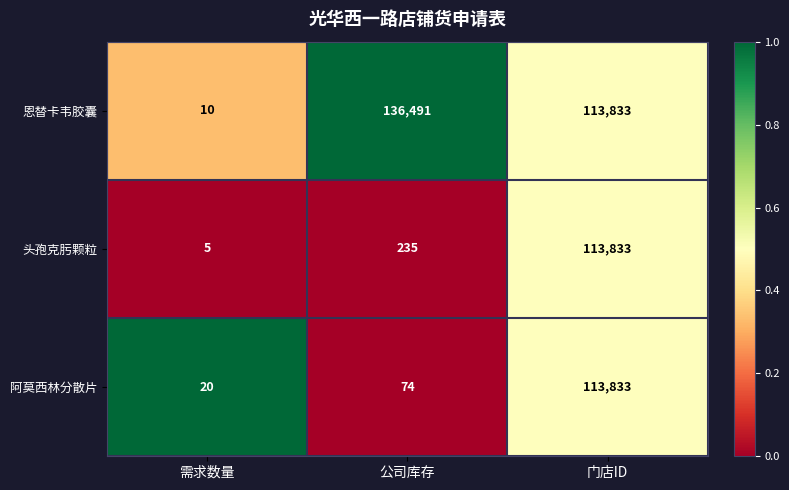

What is the maximum value shown in the chart?

136491